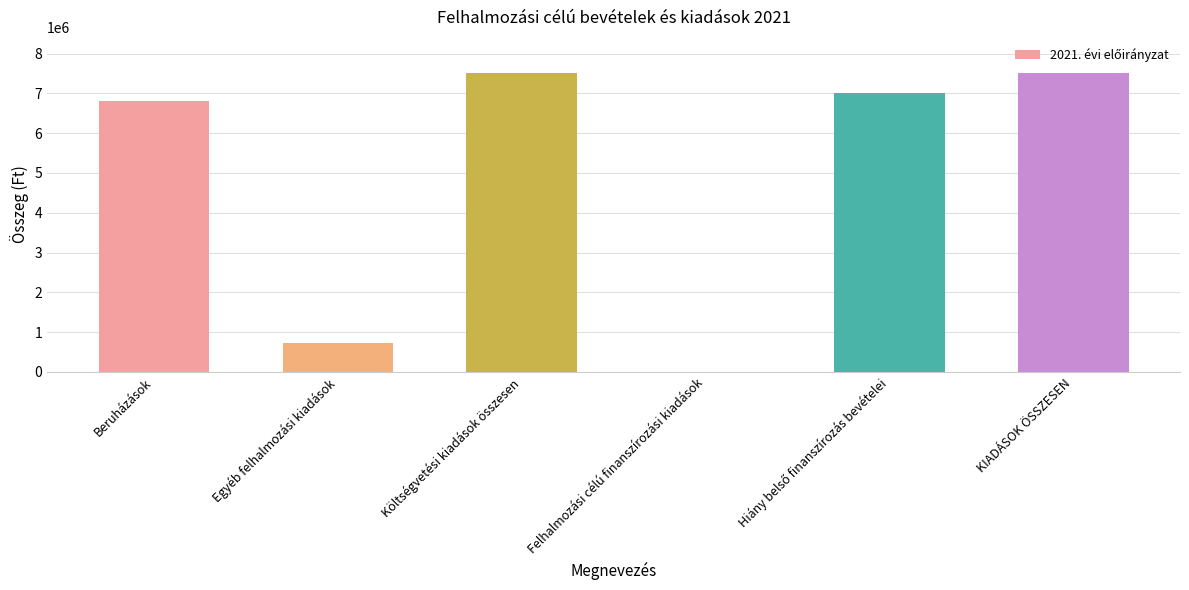

Which has a higher value, Költségvetési kiadások összesen or Egyéb felhalmozási kiadások?

Költségvetési kiadások összesen